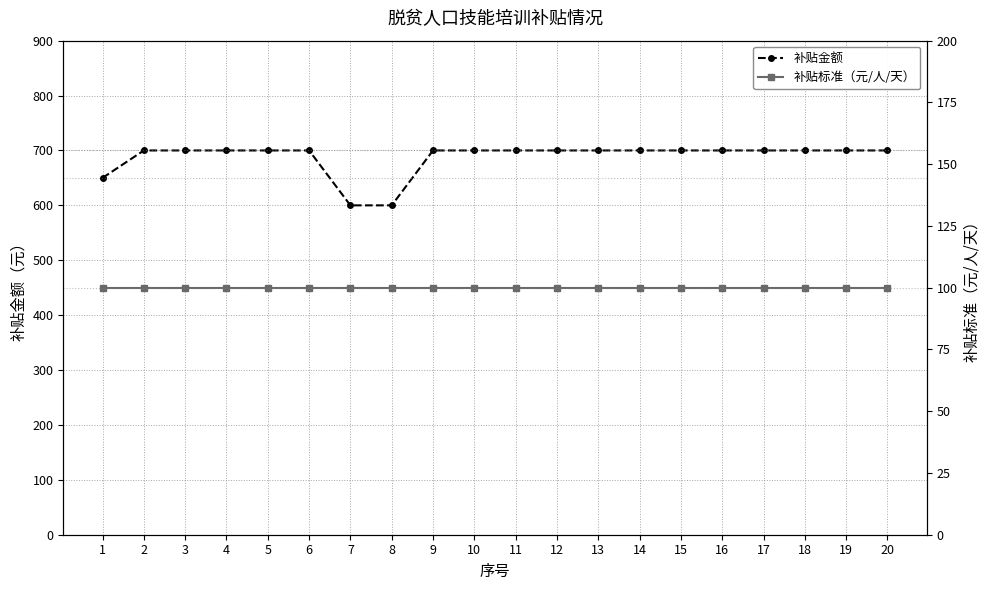

Does the chart display data point markers on the line(s)?

Yes